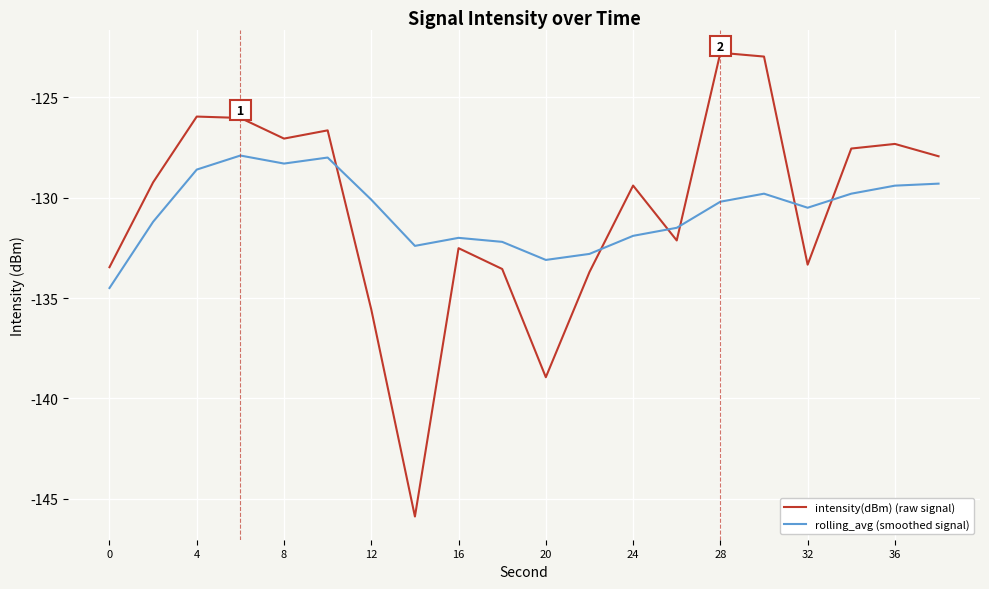

What is the minimum value for intensity(dBm) (raw signal)?

-145.9